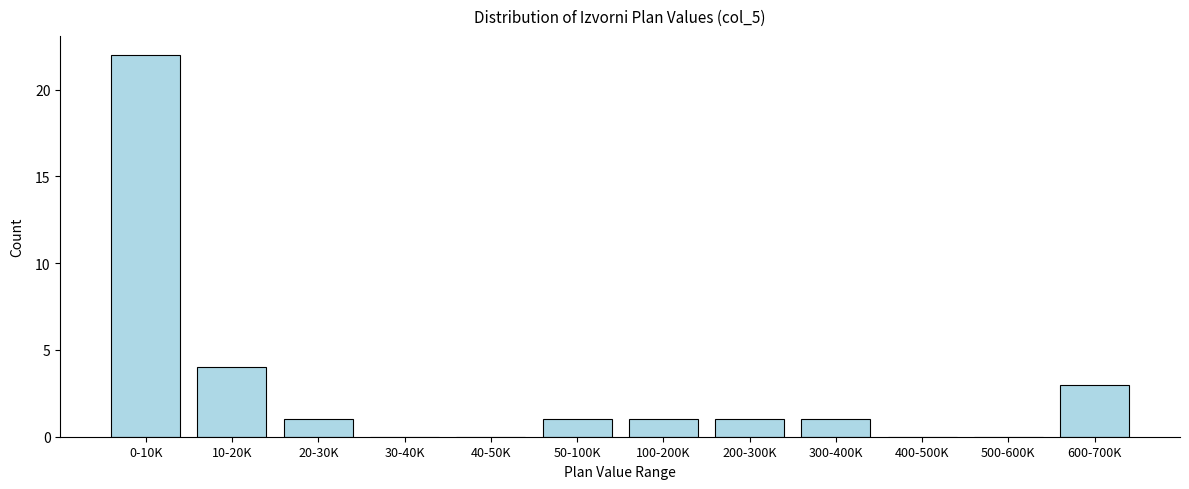

Reading left to right, extract all data points from this chart.

0-10K=22	10-20K=4	20-30K=1	30-40K=0	40-50K=0	50-100K=1	100-200K=1	200-300K=1	300-400K=1	400-500K=0	500-600K=0	600-700K=3